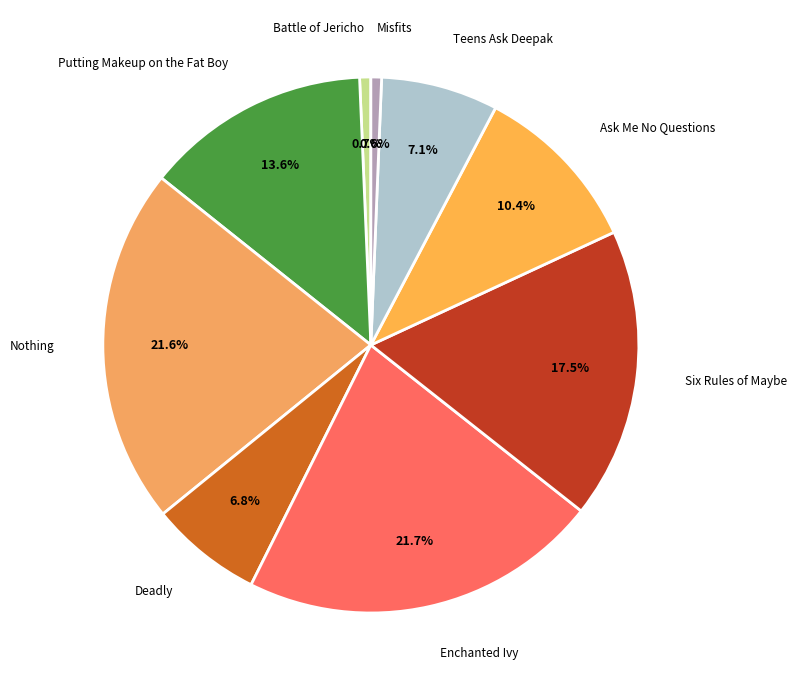

Combined, do Enchanted Ivy and Nothing account for over 50%?

No